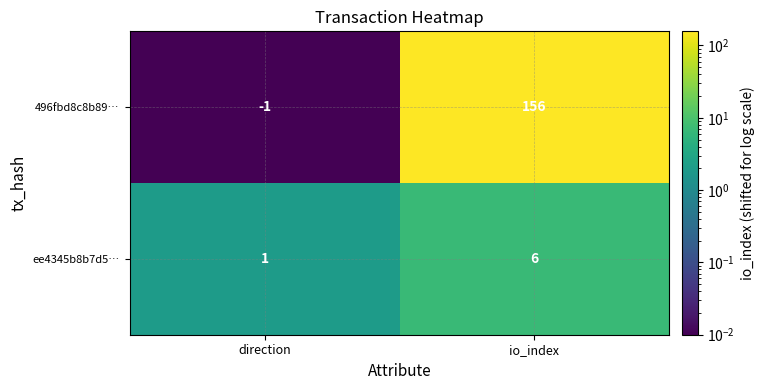

Rank the series by their maximum value, from highest to lowest.

496fbd8c8b89…, ee4345b8b7d5…